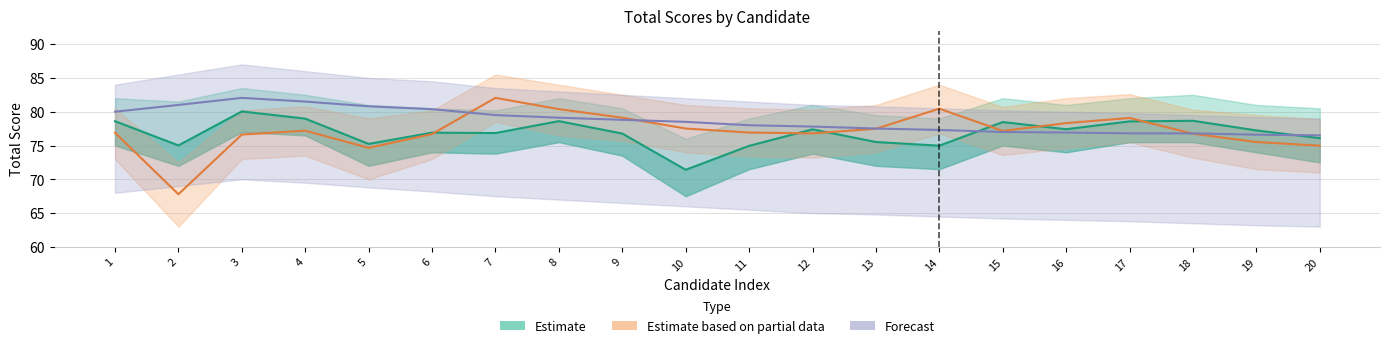

Between which two adjacent categories do Forecast and Estimate based on partial data first intersect?

6 and 7